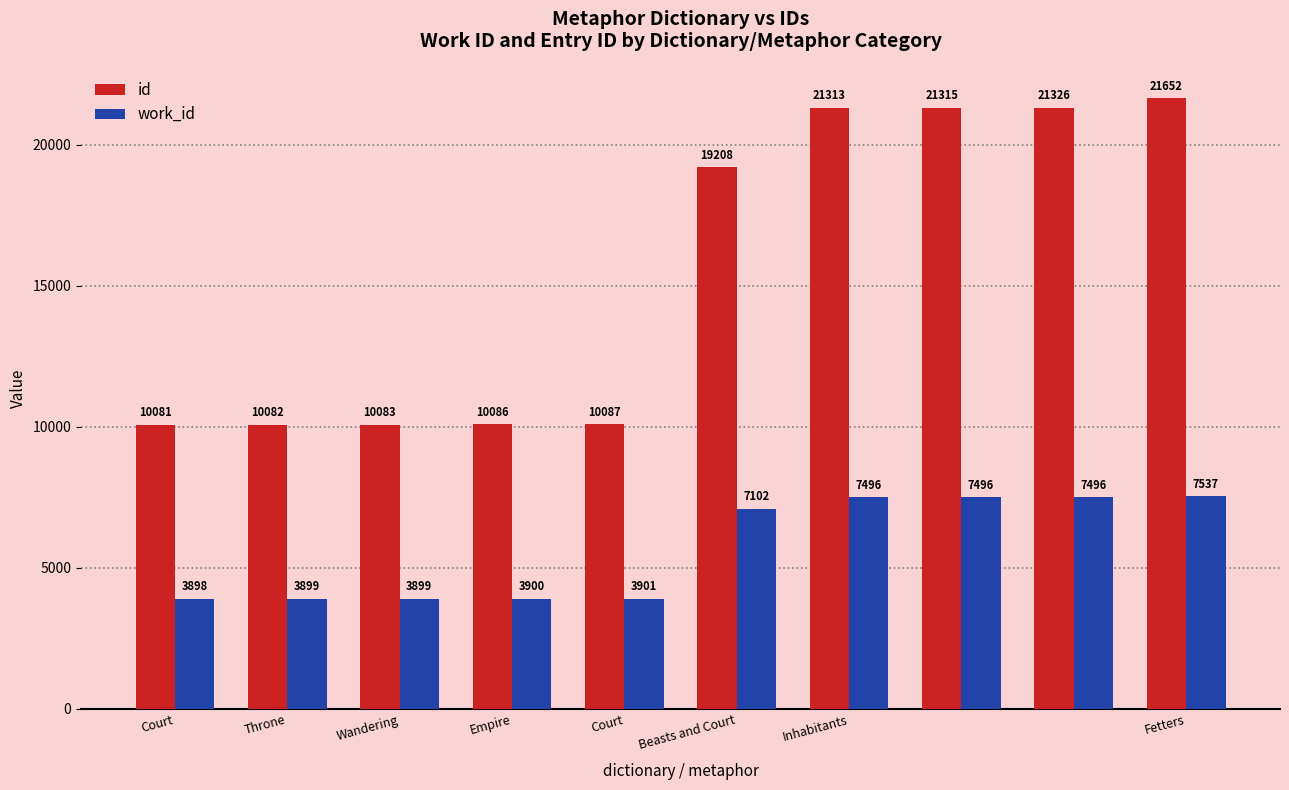

What is the average value of the id series?

15523